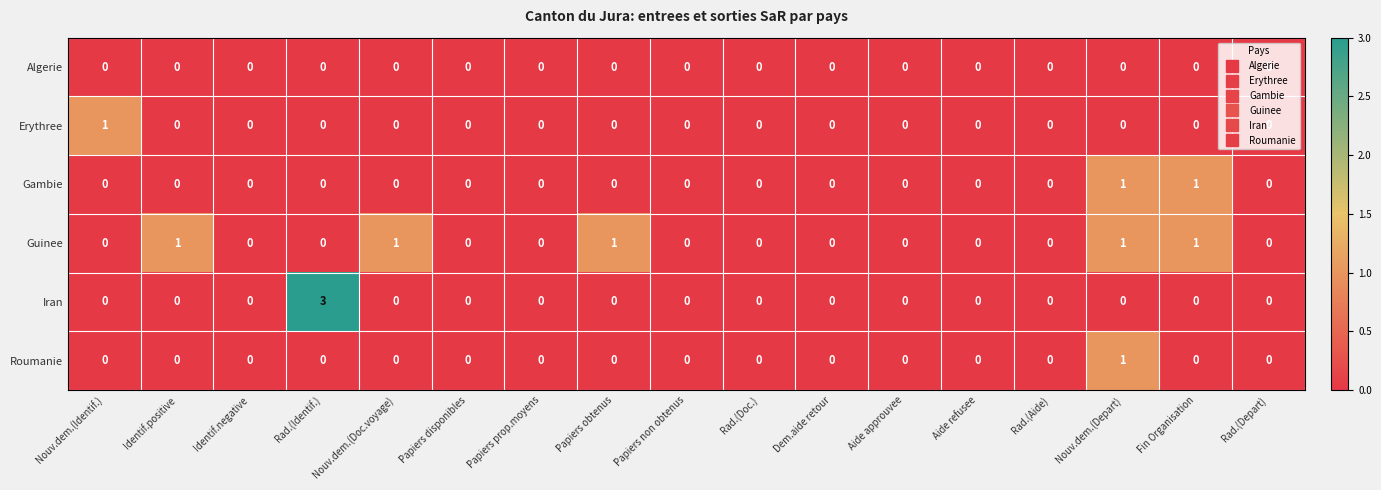

Which series changed the most between Papiers disponibles and Papiers obtenus?

Guinee